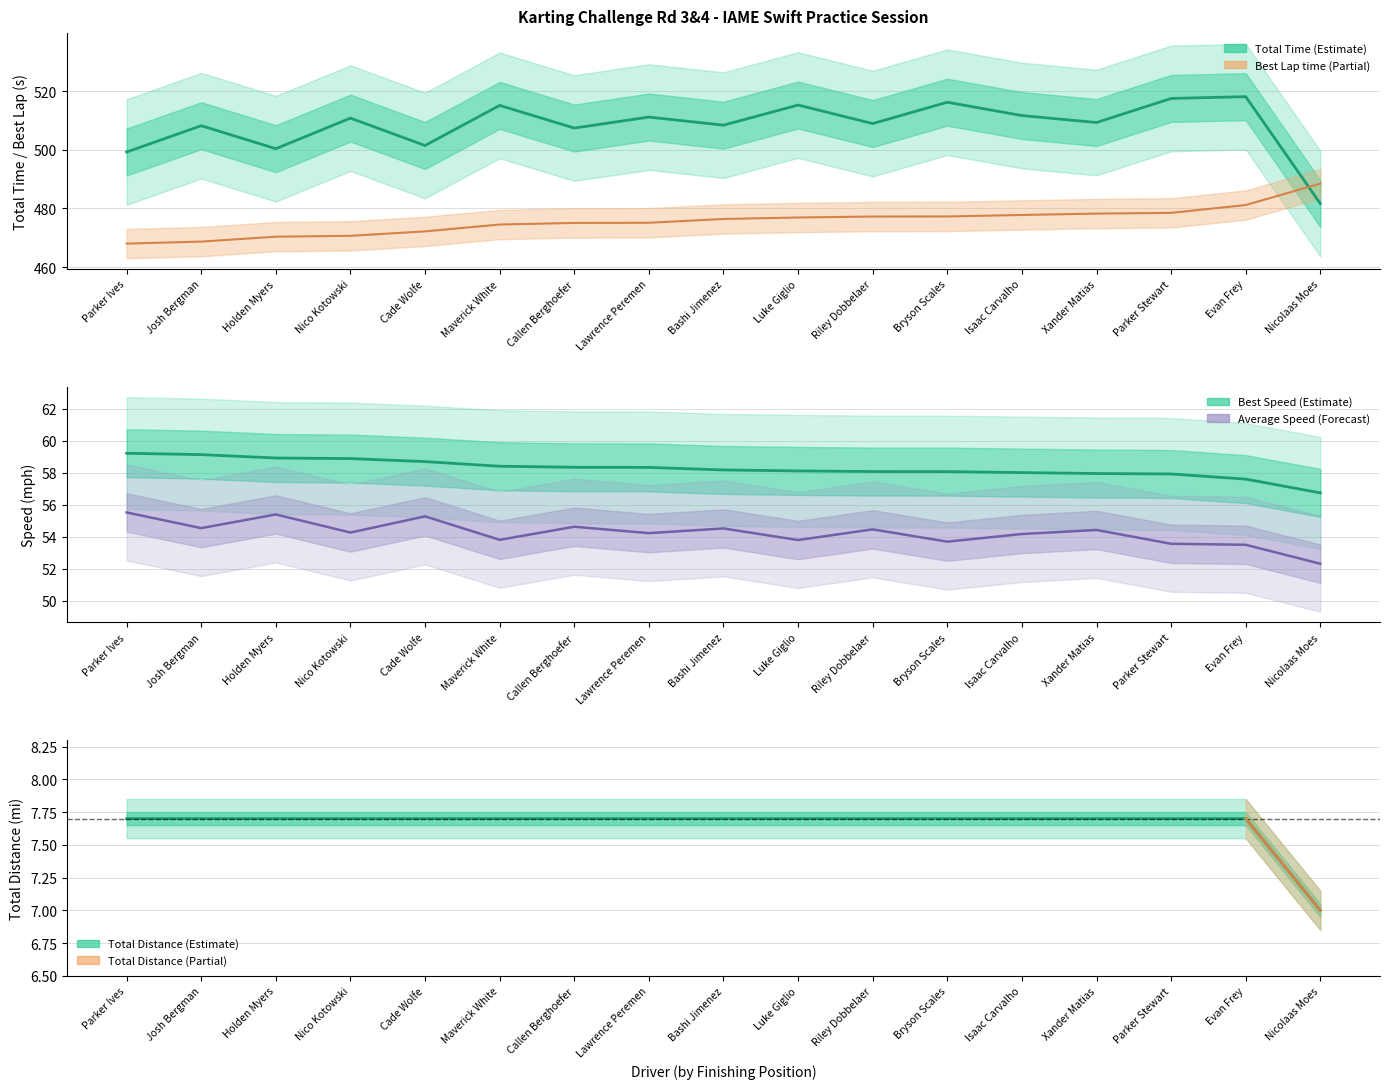

What is the label of the 5th point from the left?

Cade Wolfe